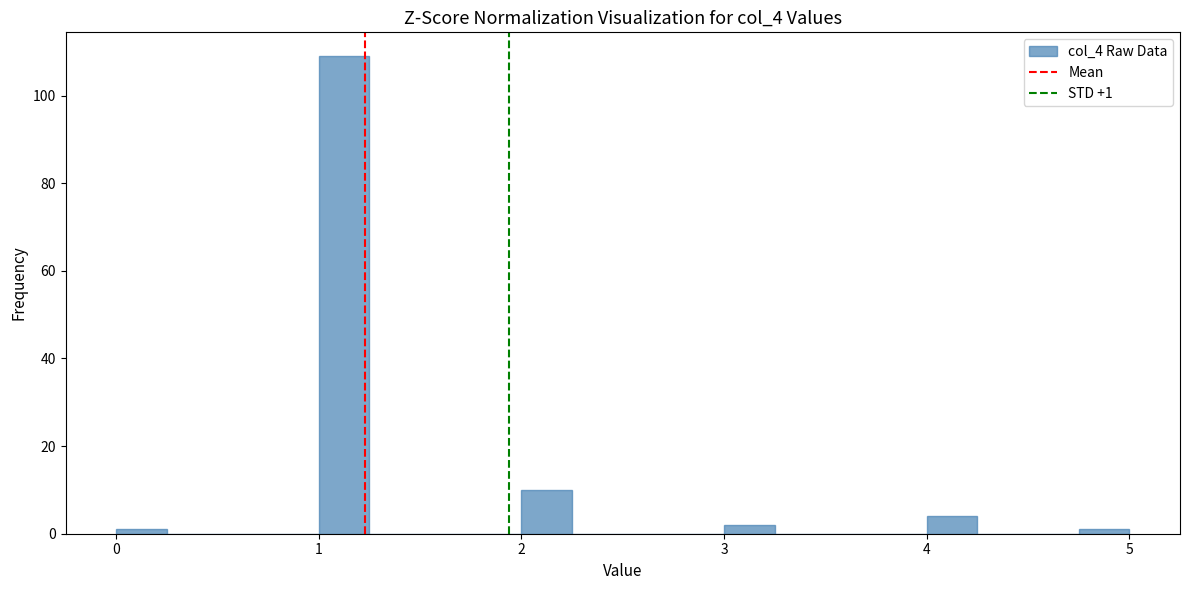

Around what value on the x-axis is the tallest bar? Give the approximate position of its centre, as read against the axis.

1.1